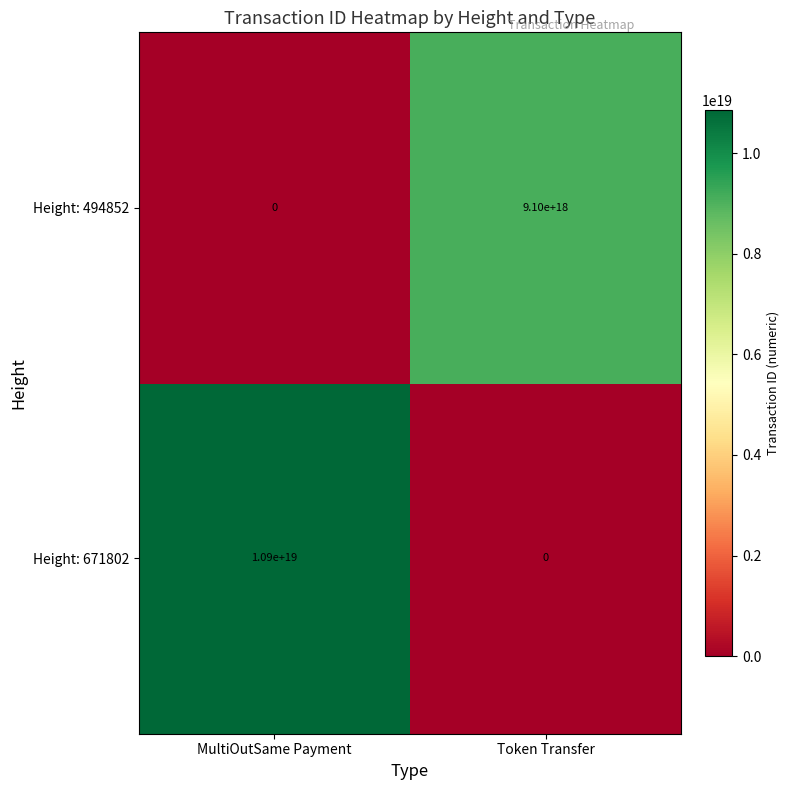

The value of Height: 671802 at Token Transfer is -4178689807938810368. True or false?

False